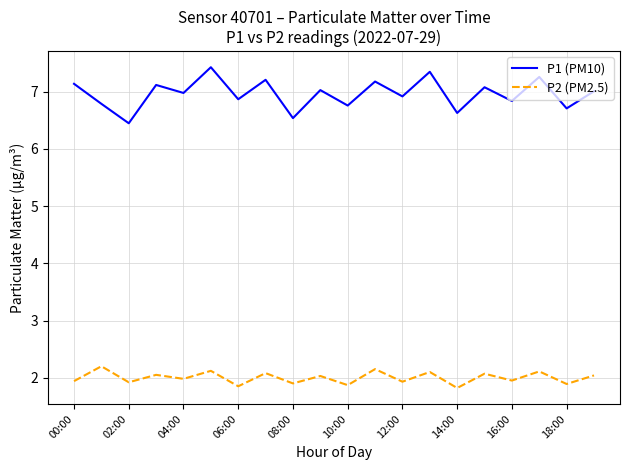

Which series has the largest range (max minus min)?

P1 (PM10)